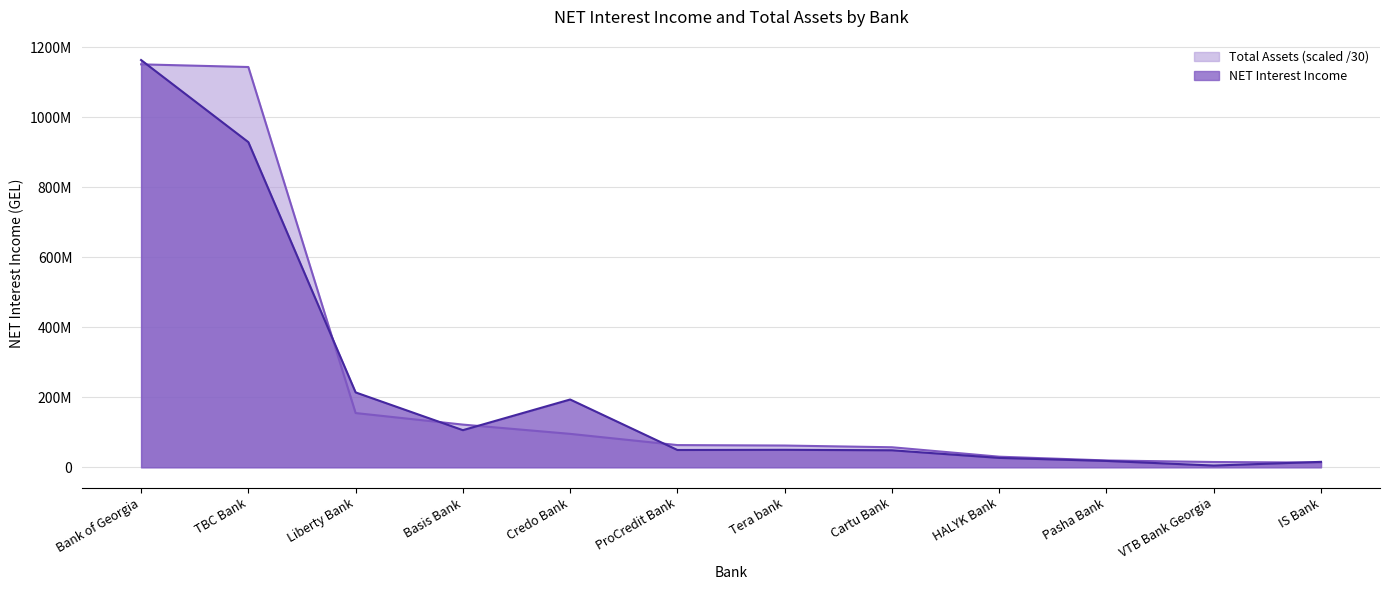

Rank the series at VTB Bank Georgia from lowest to highest value.

NET Interest Income, Total Assets